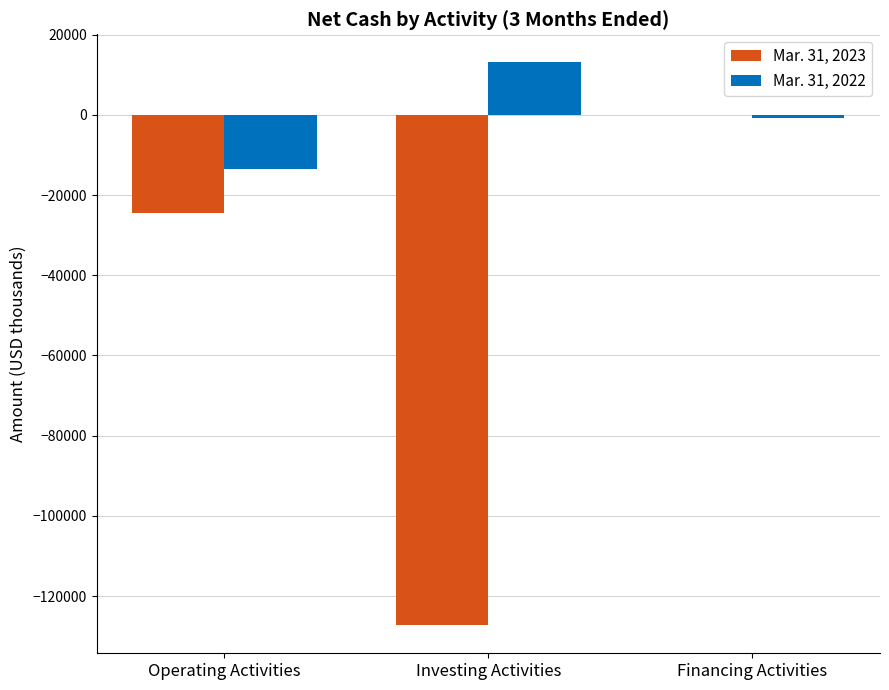

How many distinct data groups are displayed?

2